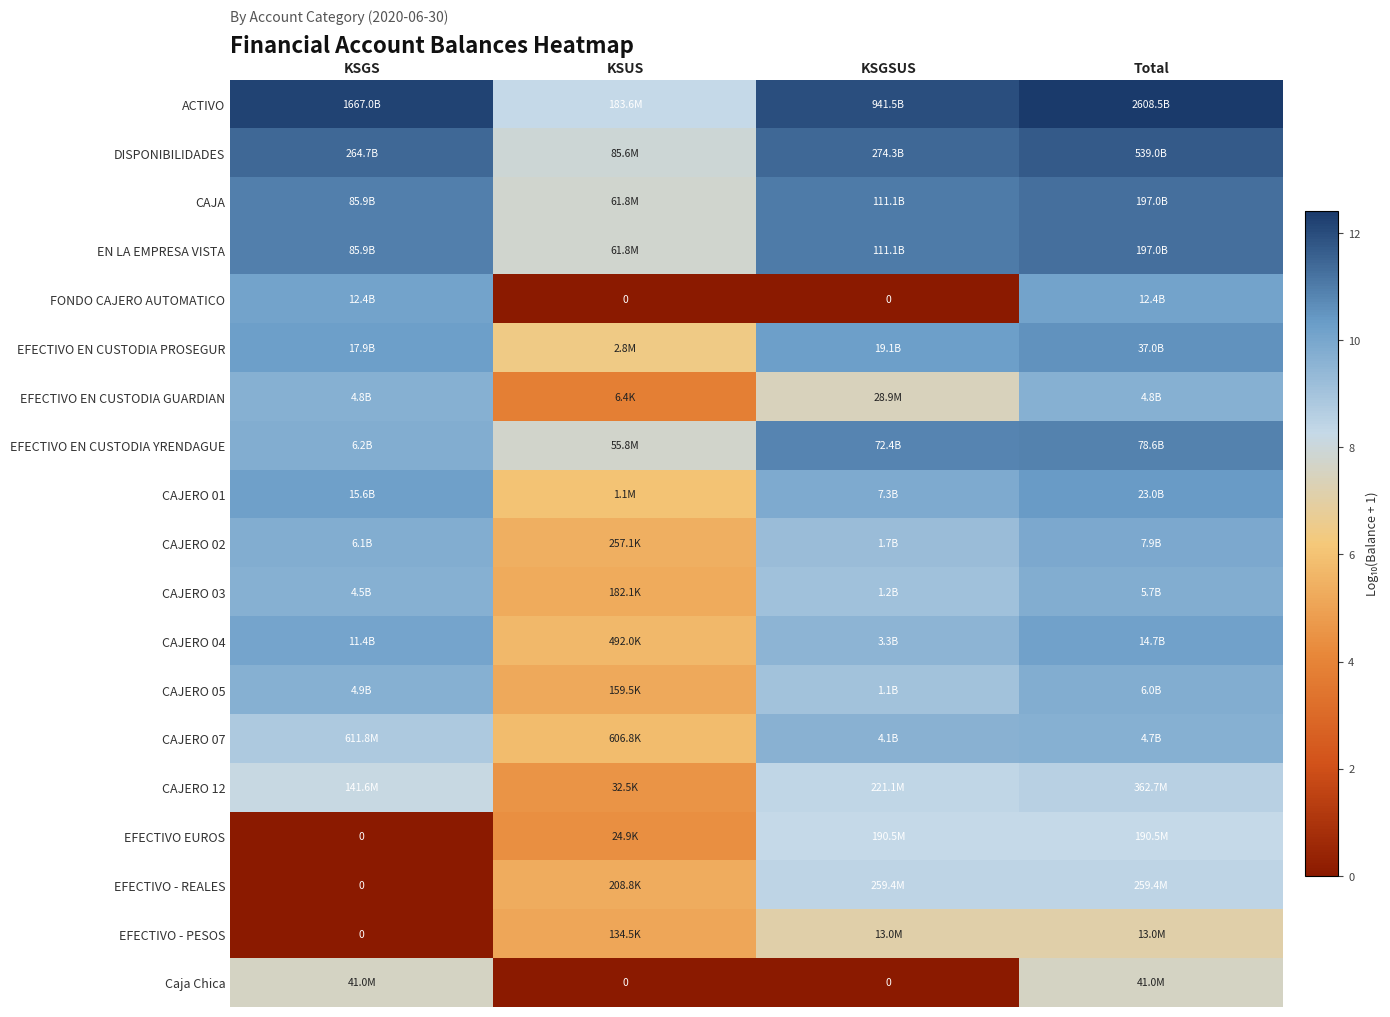

How many categories are shown in the chart?

4